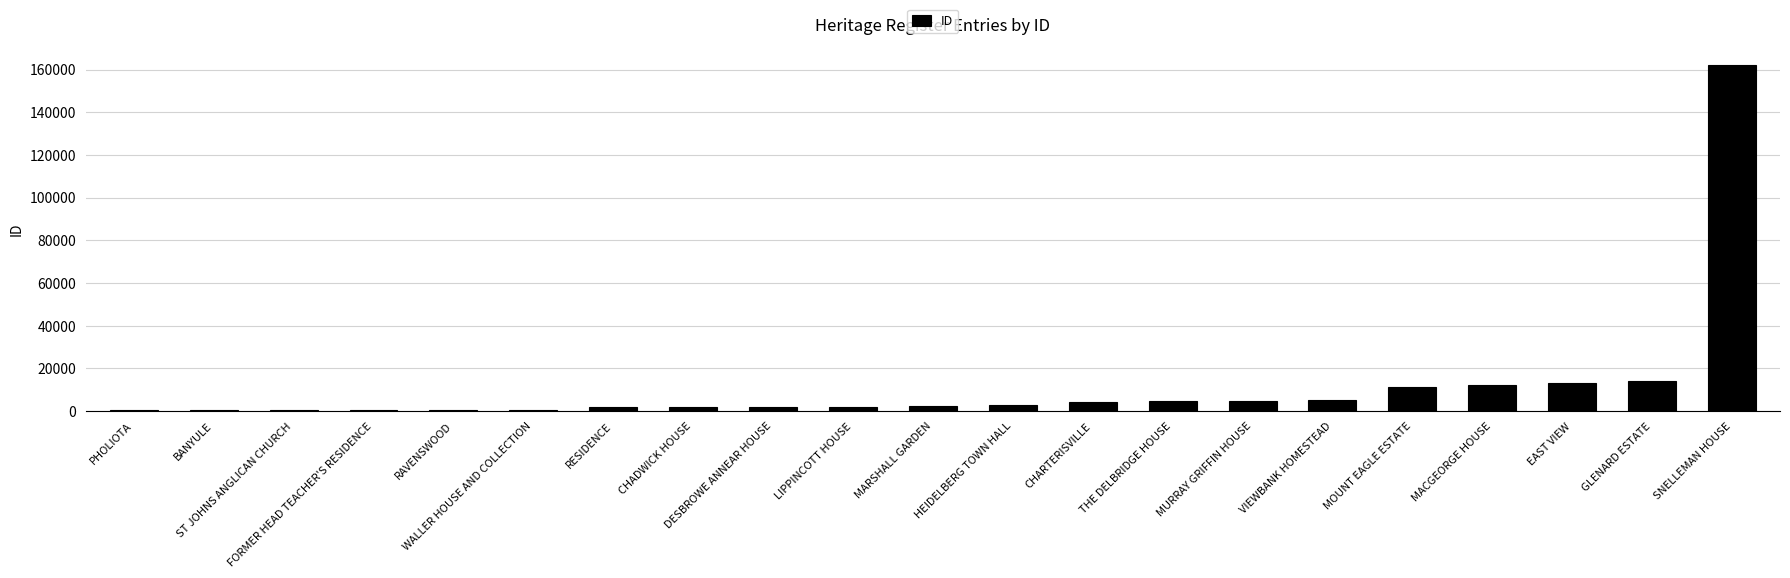

The value at HEIDELBERG TOWN HALL is 2808. True or false?

True